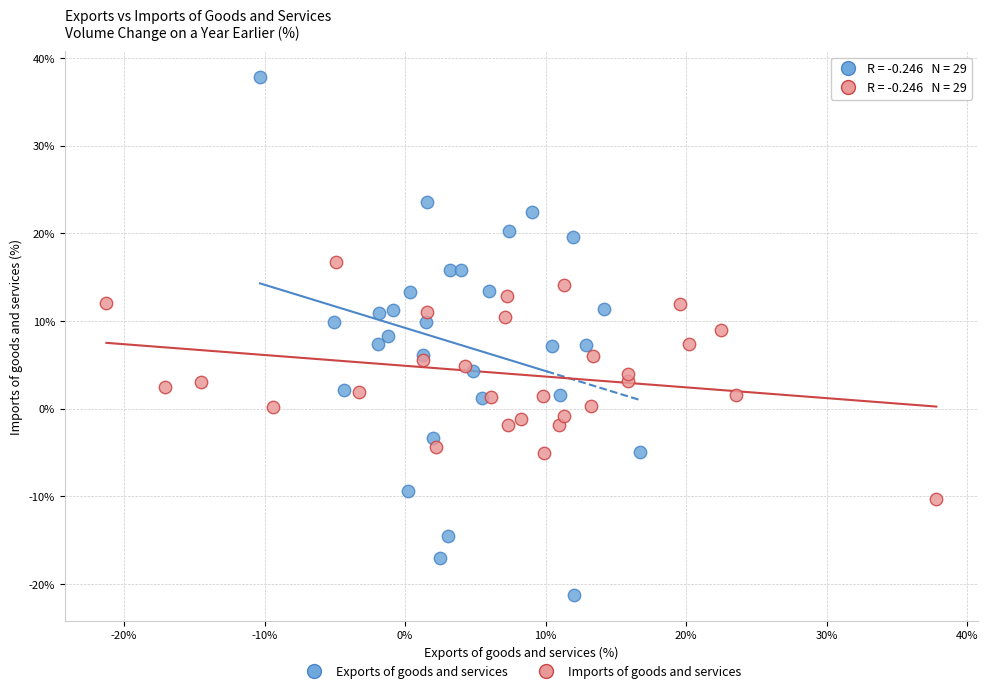

Which series contains the highest Y value?

Exports of goods and services